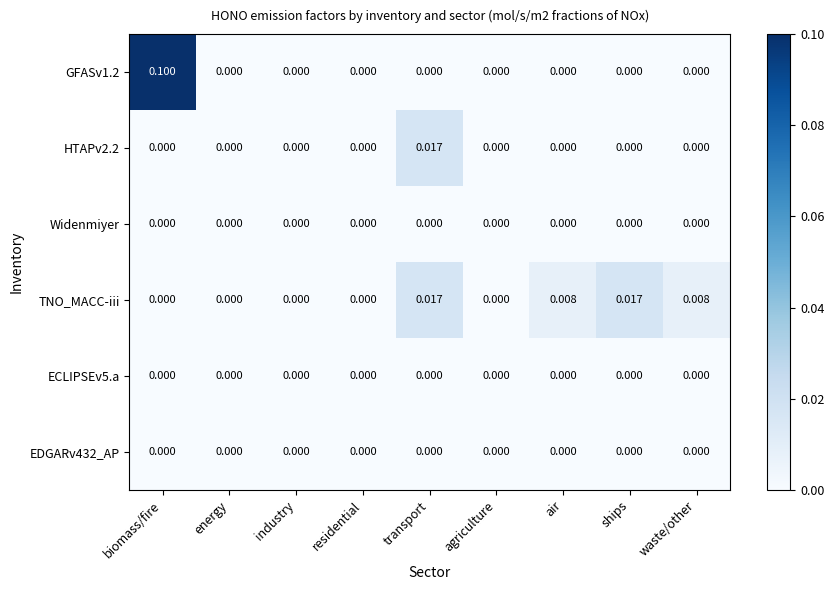

Which category has the highest value across all series?

biomass/fire